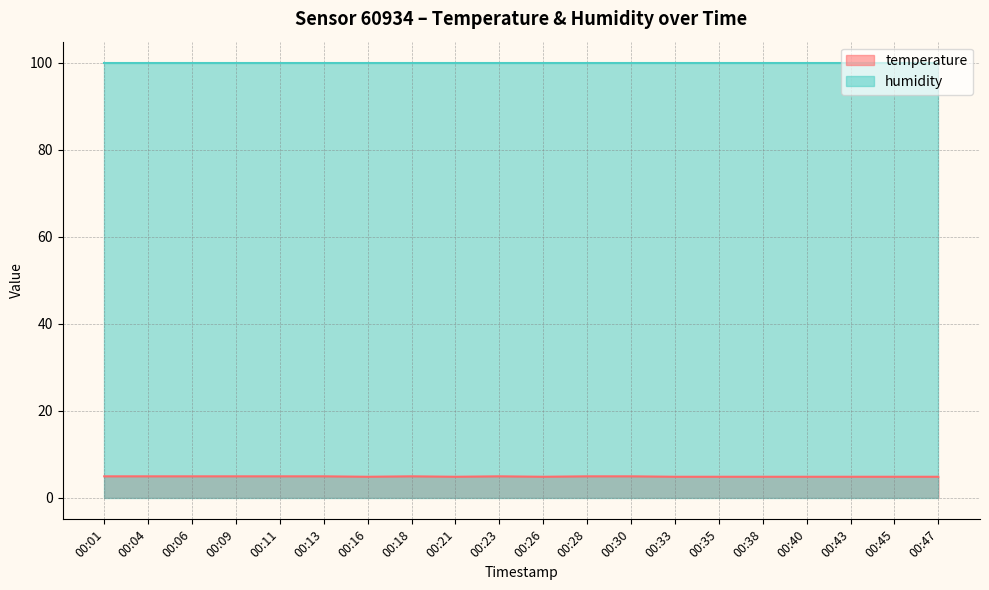

Which has a higher value, 00:21 or 00:01?

00:01